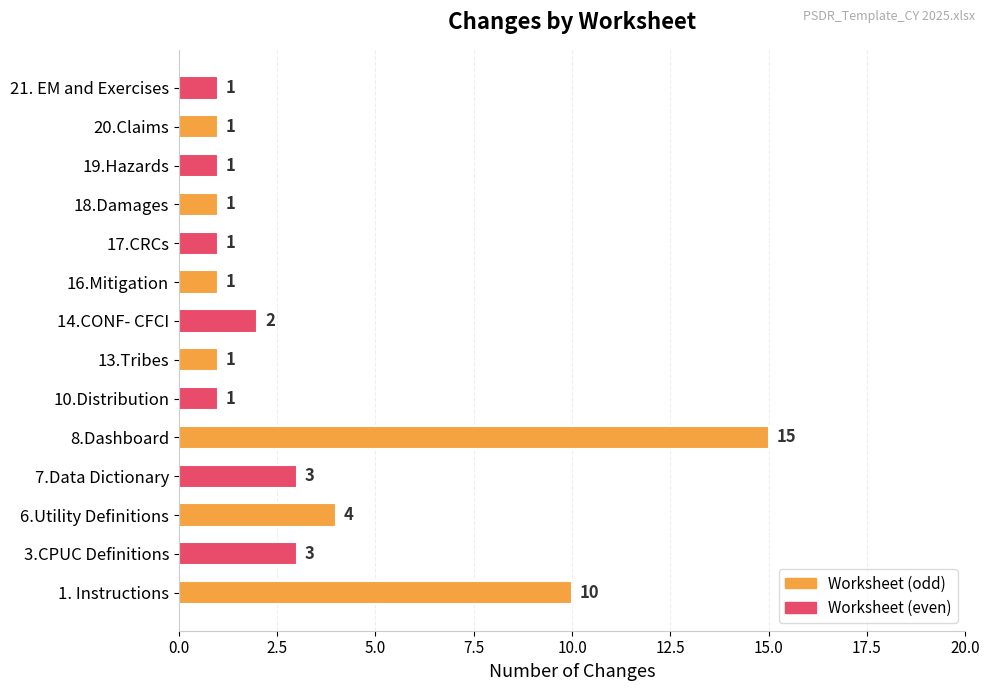

What is the sum of all values?

45